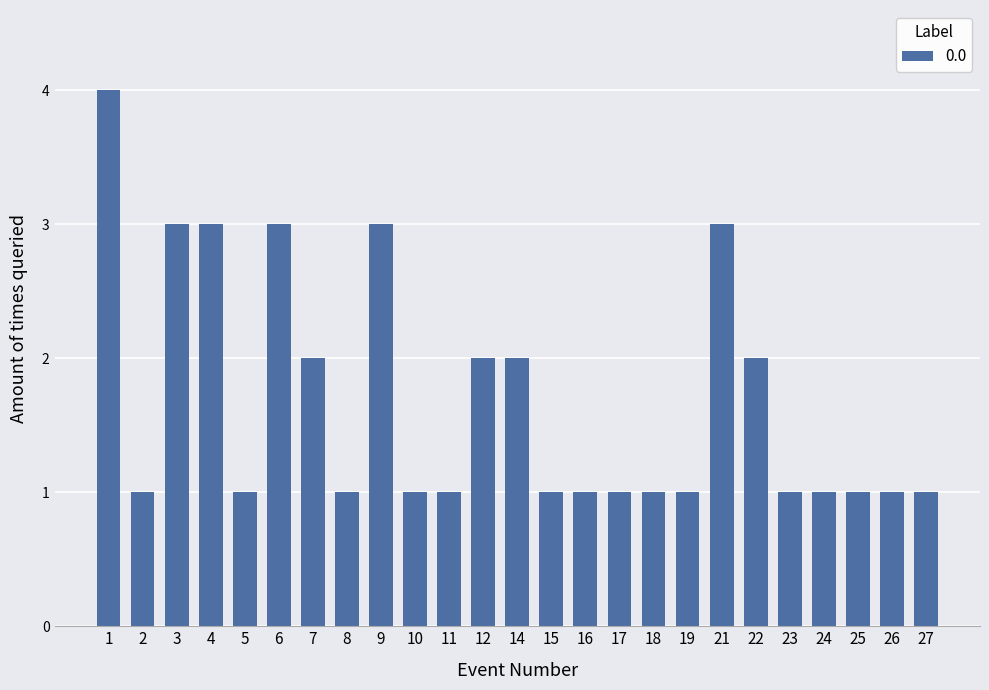

What is the smallest value displayed?

1